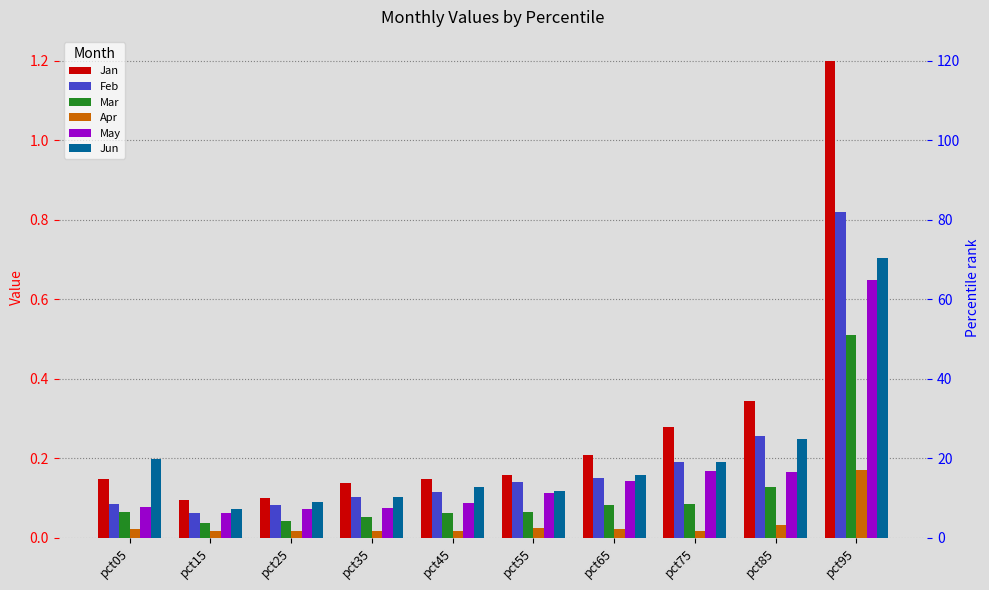

What is the sum of the Feb values at pct15 and pct45?

0.2